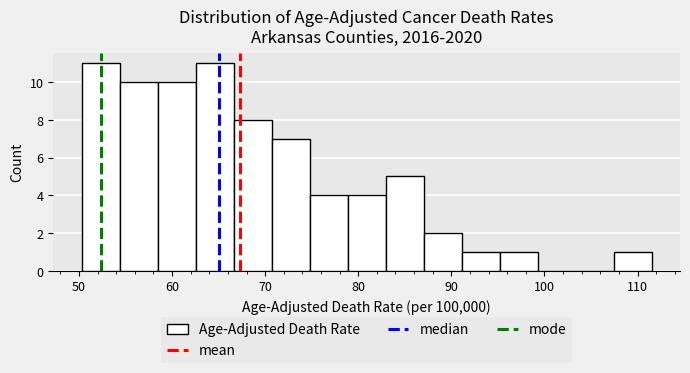

What is the height of the bar covering 91 to 95 on the x-axis? Neither the bar edges nor the heights are printed on the chart, so give them approximately, as read against the axes.

1